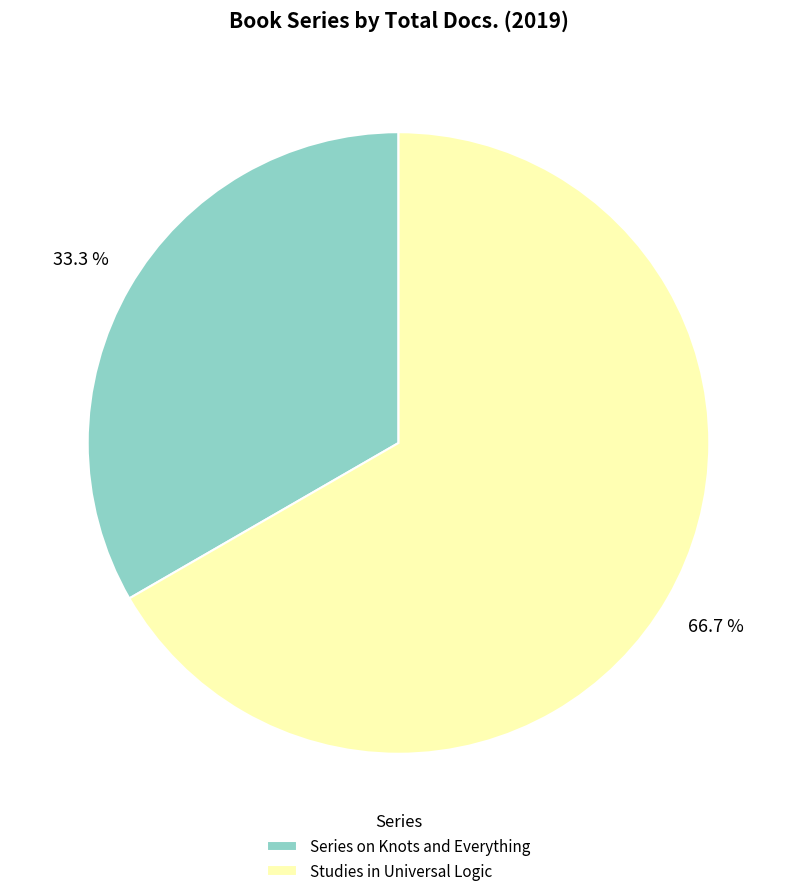

To the nearest percent, what is the difference between the largest and smallest slice percentages?

33%